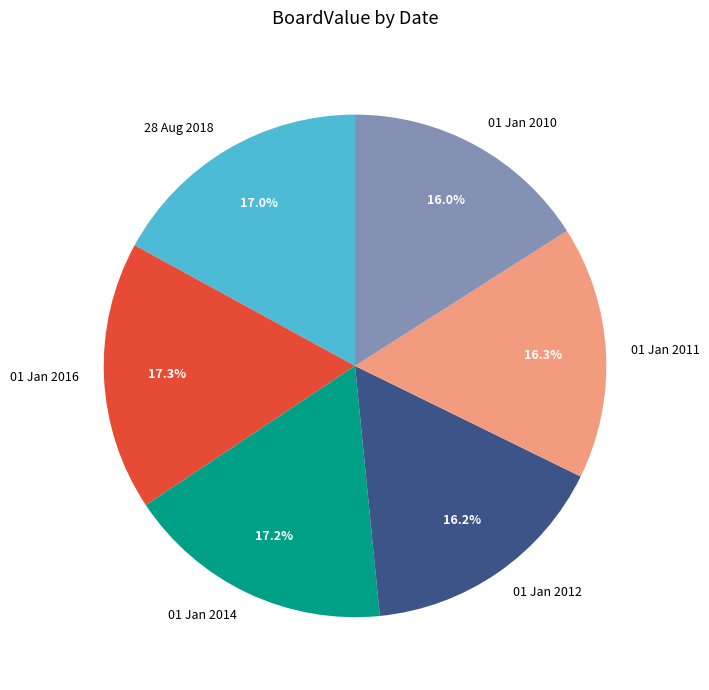

What is the total percentage of 01 Jan 2016 and 01 Jan 2012?

33.5%